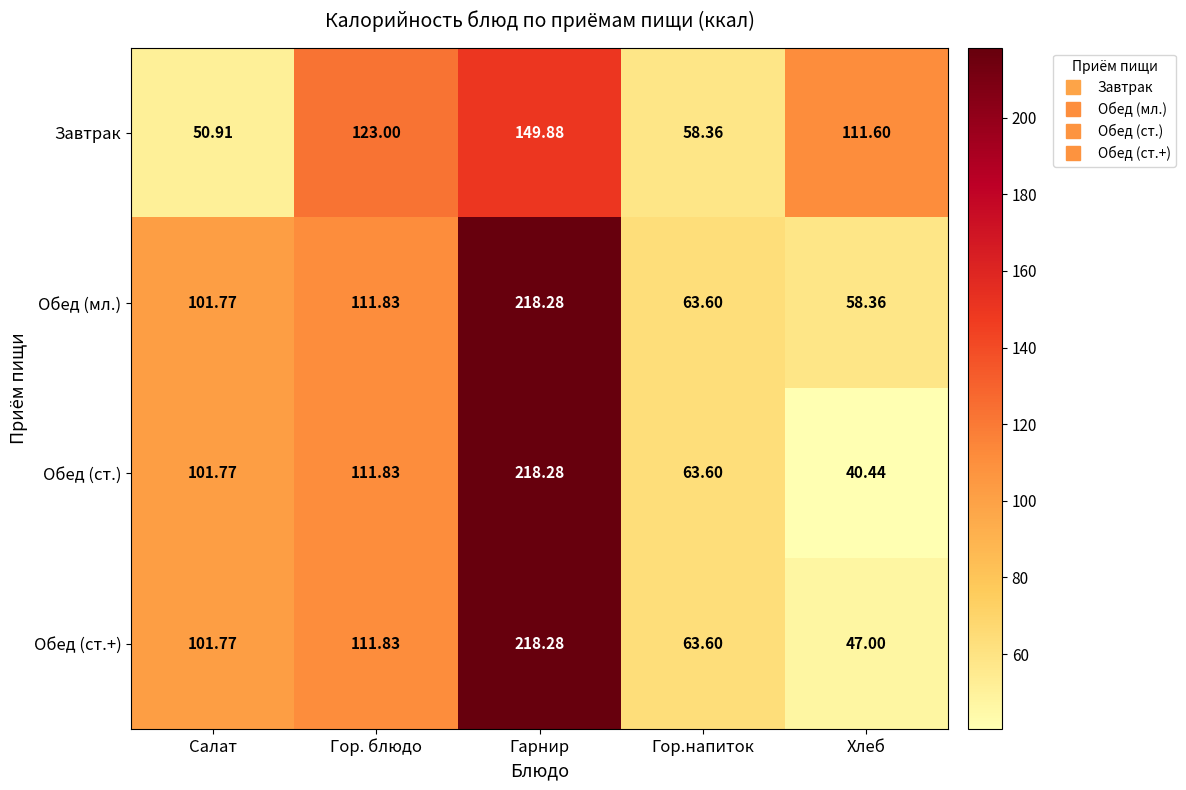

Between Салат and Хлеб, which series saw the biggest shift?

Обед (ст.)